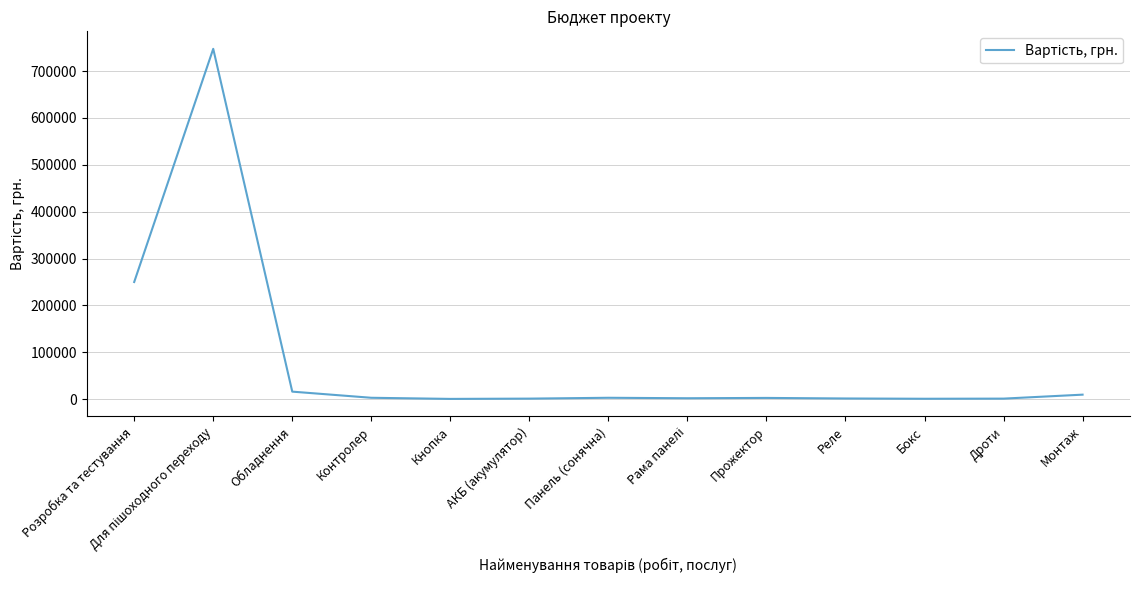

What is the ratio of the value at Реле to the value at Контролер?

0.5